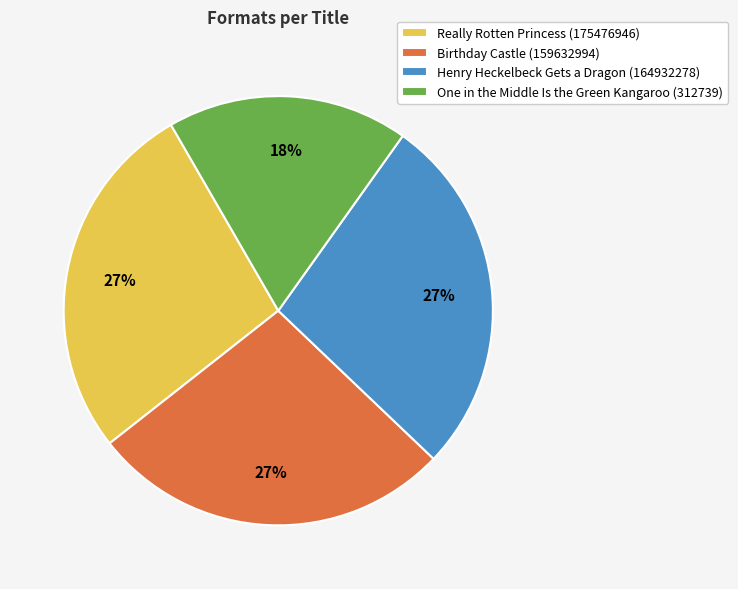

To the nearest percent, what is the combined percentage of Birthday Castle (159632994) and One in the Middle Is the Green Kangaroo (312739)?

45%